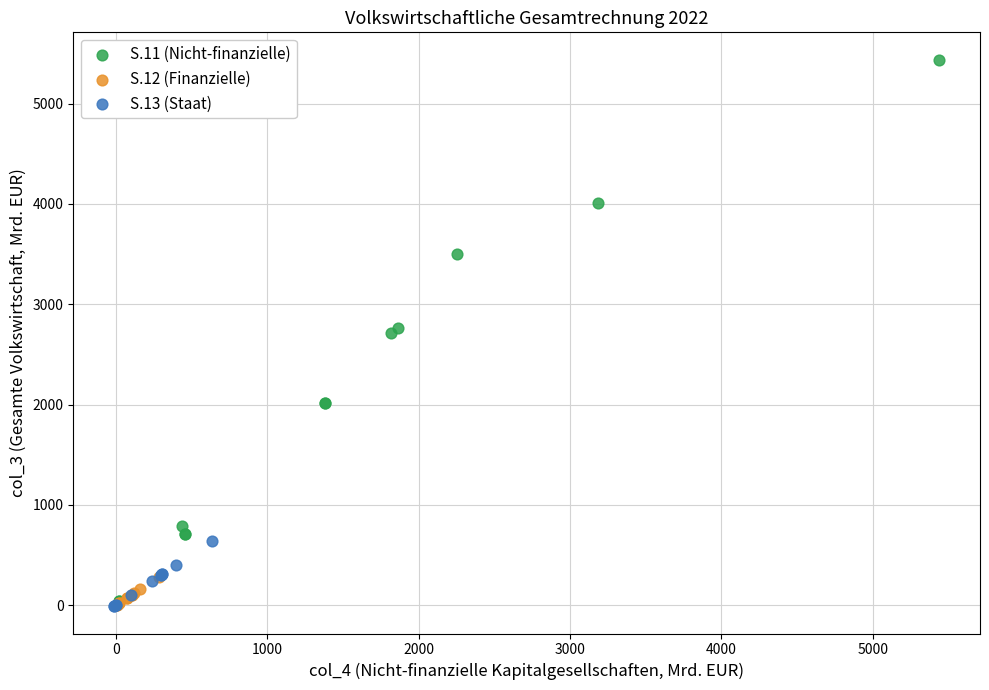

Which series has the largest Y range (max minus min)?

S.11 (Nicht-finanzielle)